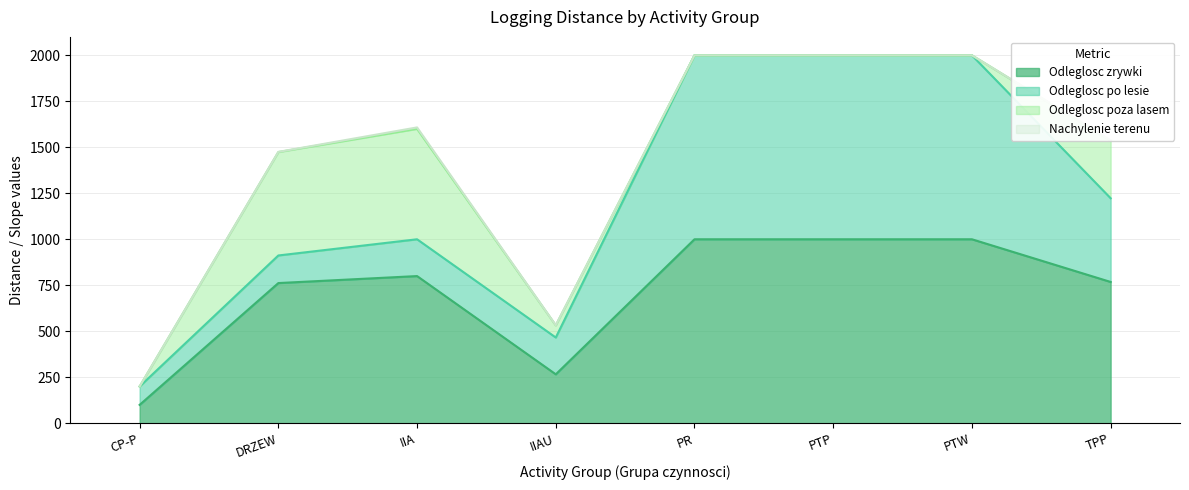

Reading left to right, extract all data points from this chart.

Odleglosc zrywki: 100	762	800	266	1000	1000	1000	768
Odleglosc po lesie: 100	150	200	200	1000	1000	1000	455
Odleglosc poza lasem: 0	562	600	66	0	0	0	313
Nachylenie terenu: 0	1	8	1	0	0	0	2